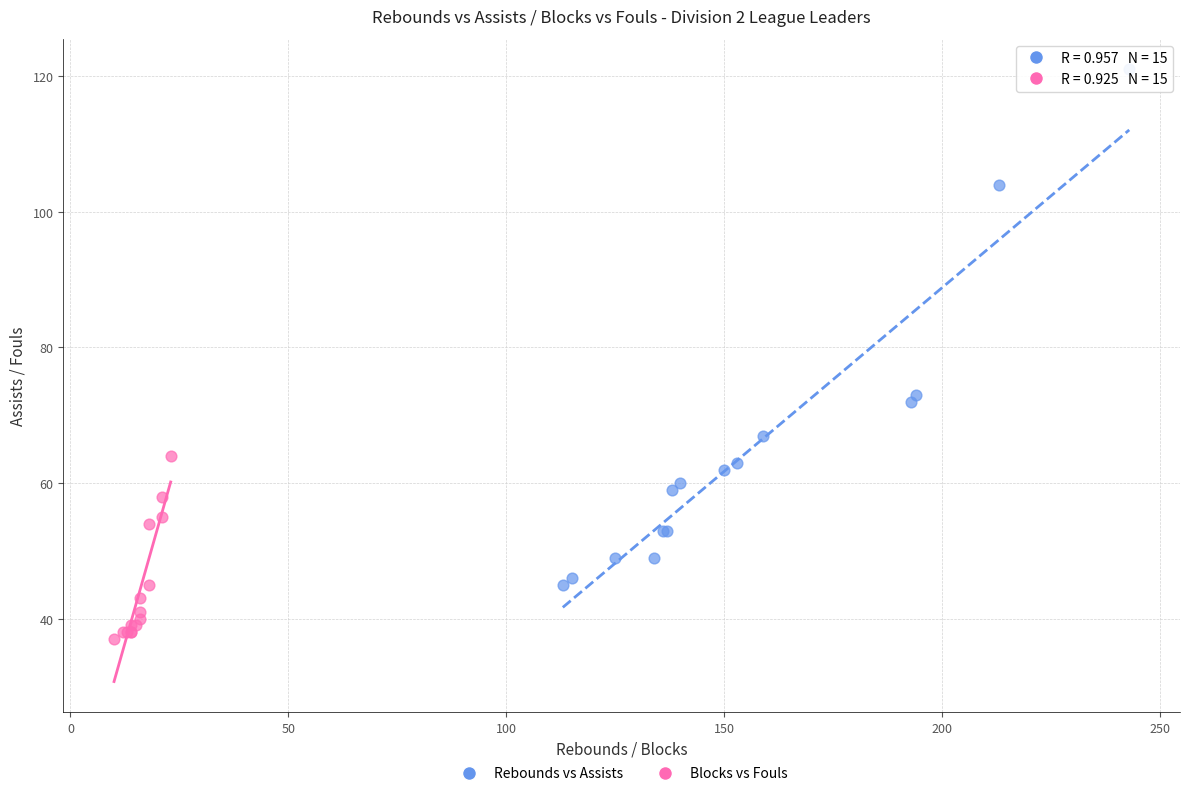

Which series has the widest spread of Y values?

Rebounds vs Assists